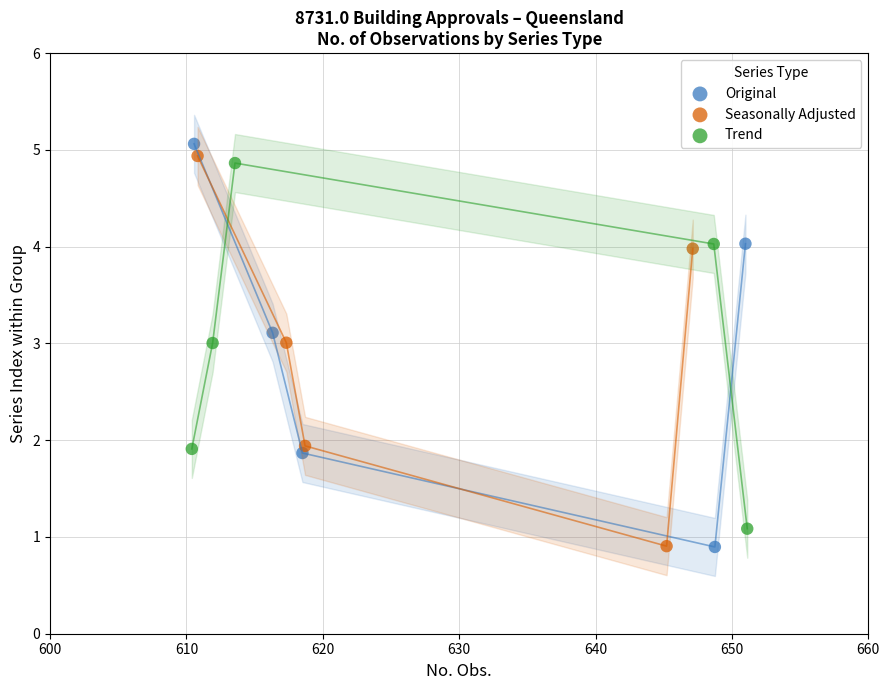

Which series has the widest spread of Y values?

Original